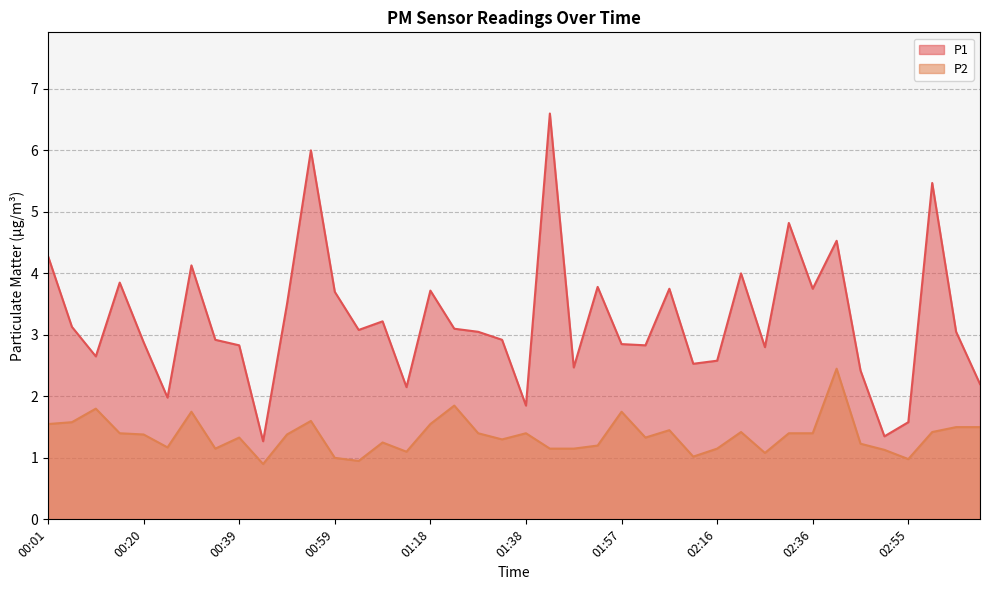

What is the label of the 18th point from the left?

01:23